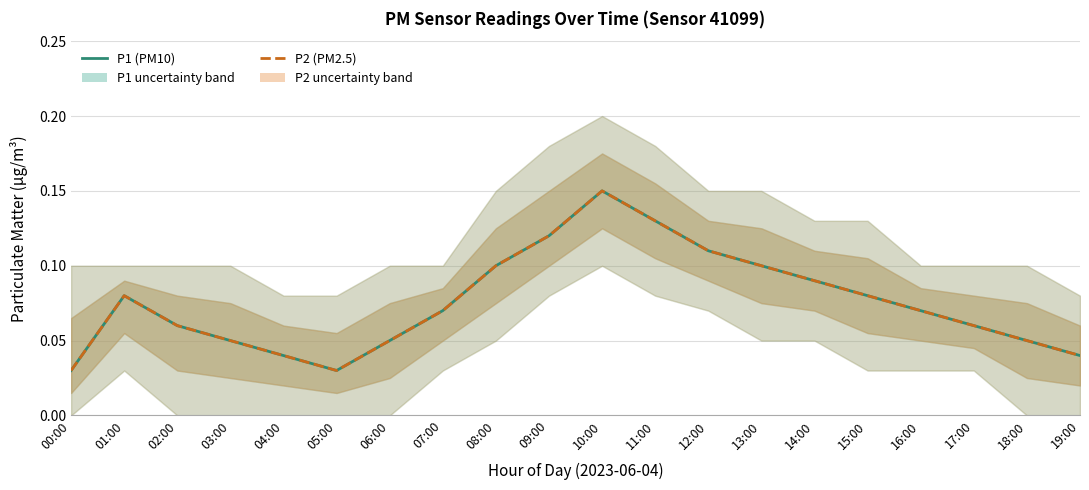

Which category has the lowest value across all series?

00:00